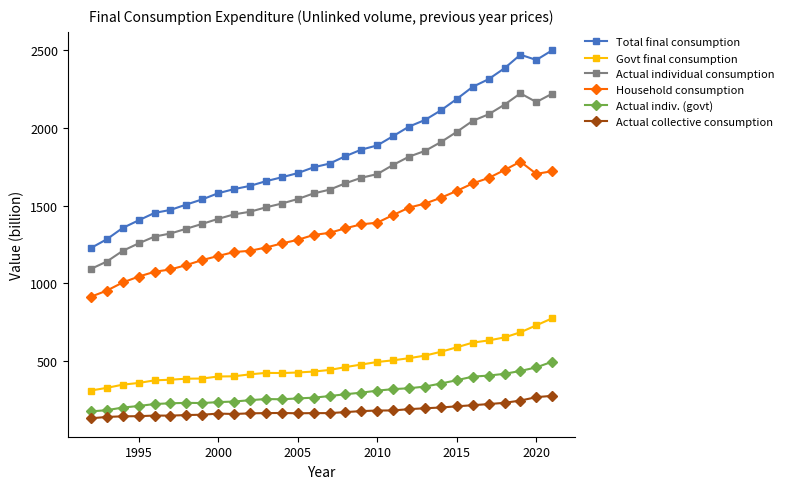

What is the average value of the Actual individual consumption series?

1643.6